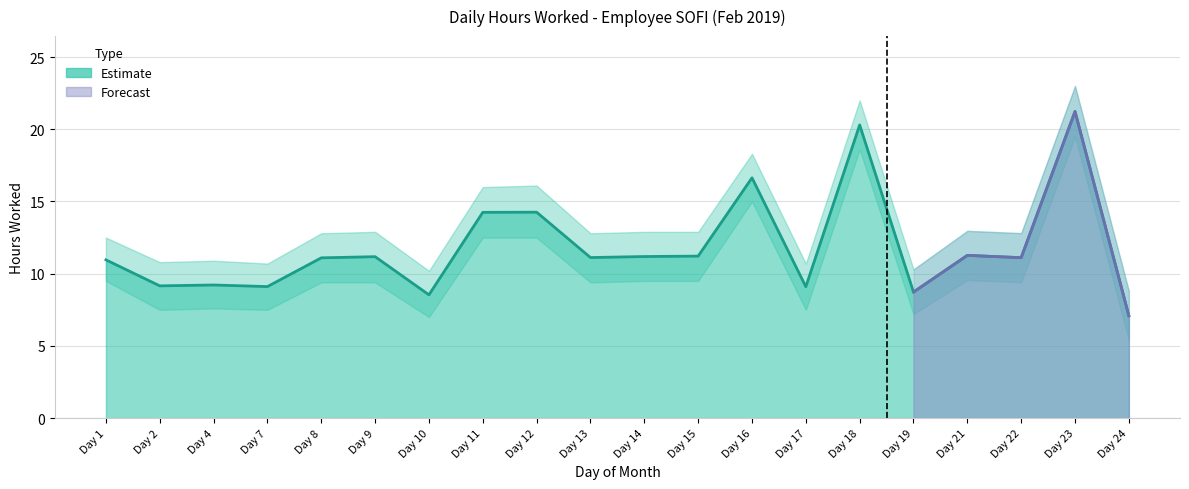

The value of Hours Worked at 23 is 13.7. True or false?

False